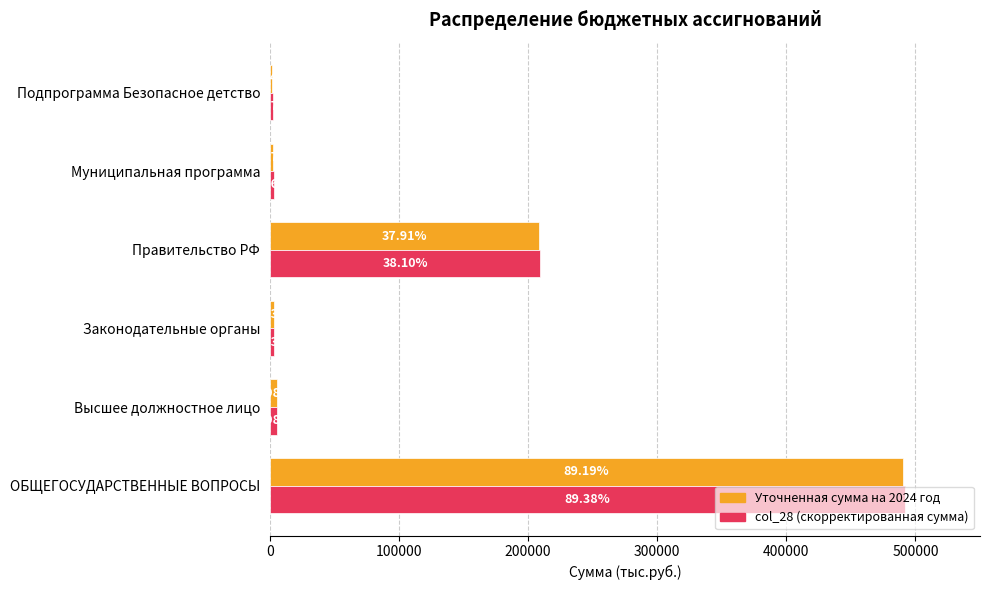

What are all the series names shown in the legend?

Уточненная сумма на 2024 год, col_28 (скорректированная сумма)